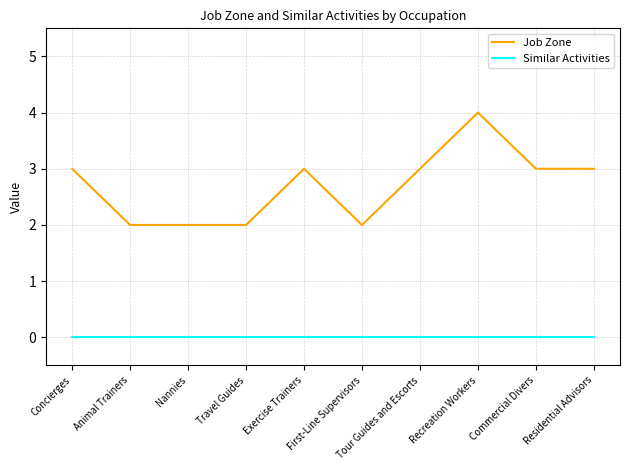

The Similar Activities series shows 0 at Nannies. True or false?

True